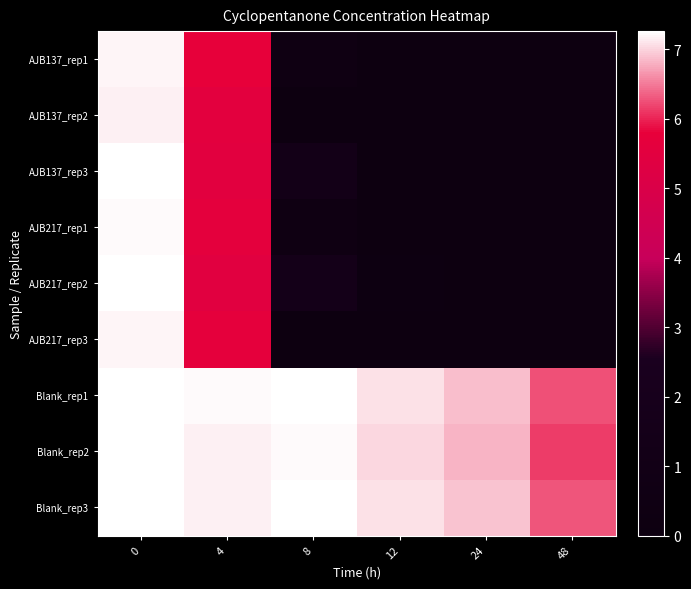

What is the maximum value shown in the chart?

7.3